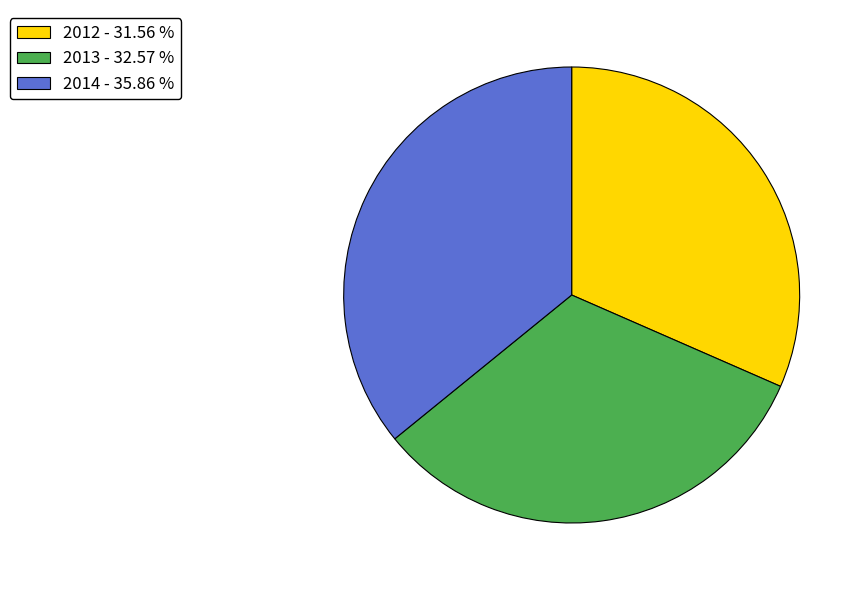

Is there a majority slice in this chart?

No